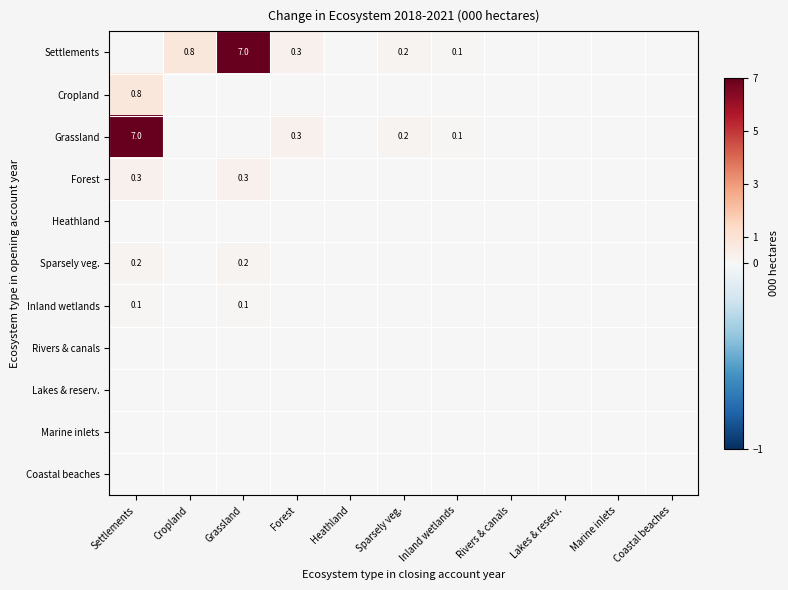

True or false: Settlements has a value of 0.8 at Cropland.

True